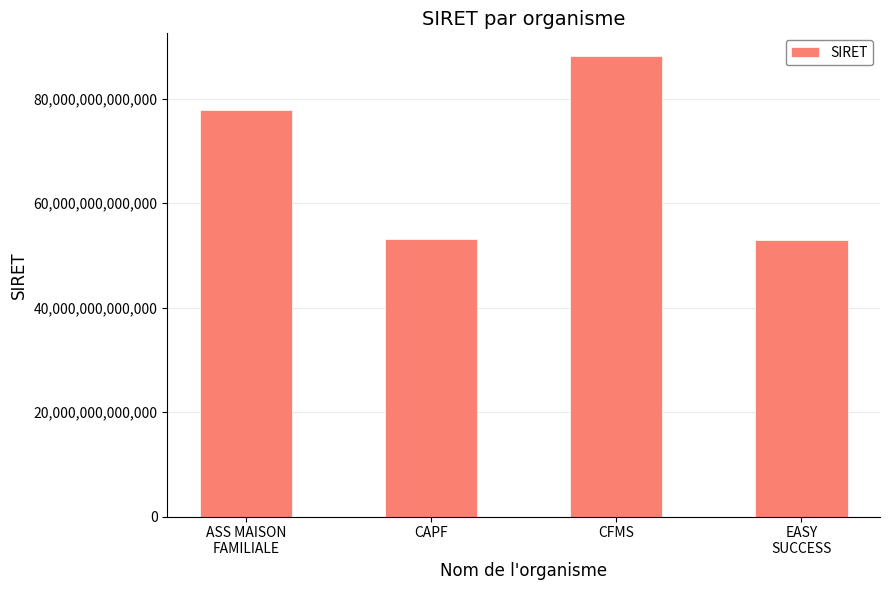

What is the difference between the values at CAPF and CFMS?

35052758699977